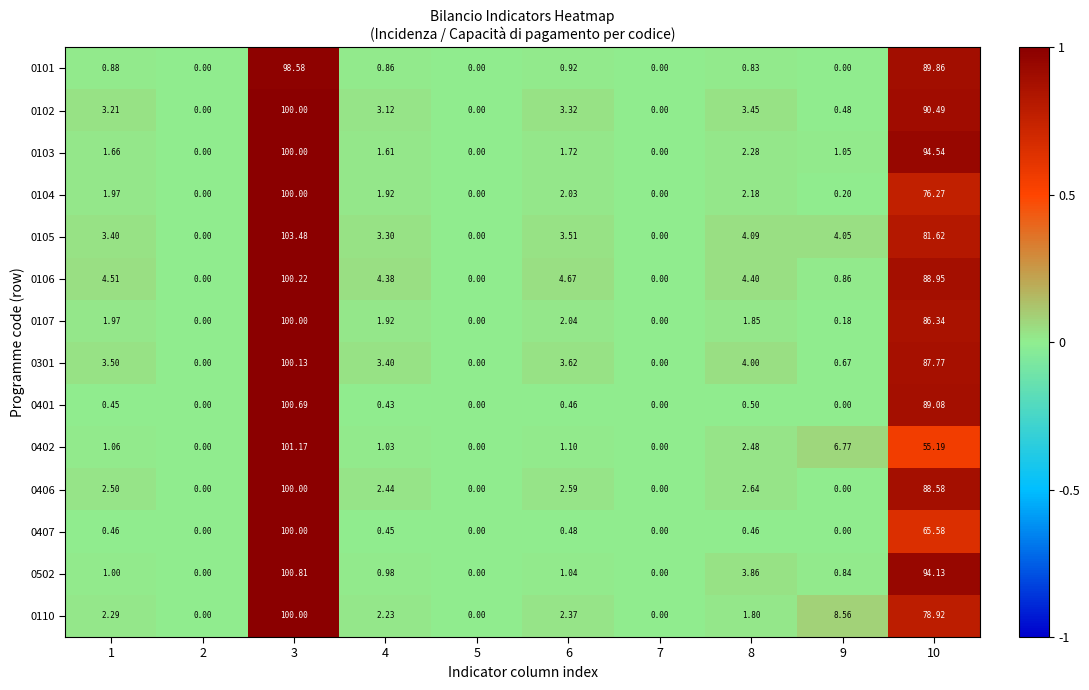

How many values in 0105 are above zero?

7